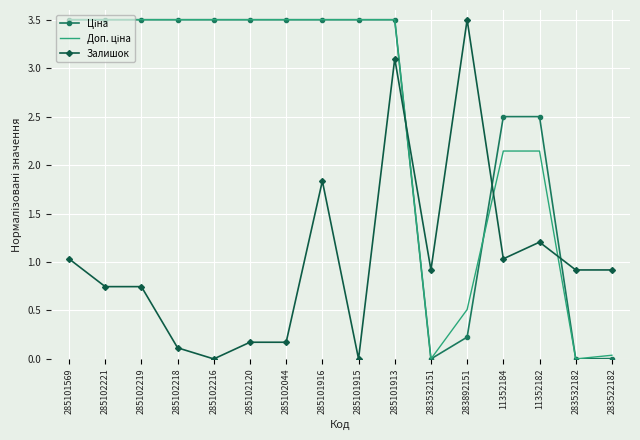

What is the difference between the Залишок values at 283532151 and 285101916?

0.9